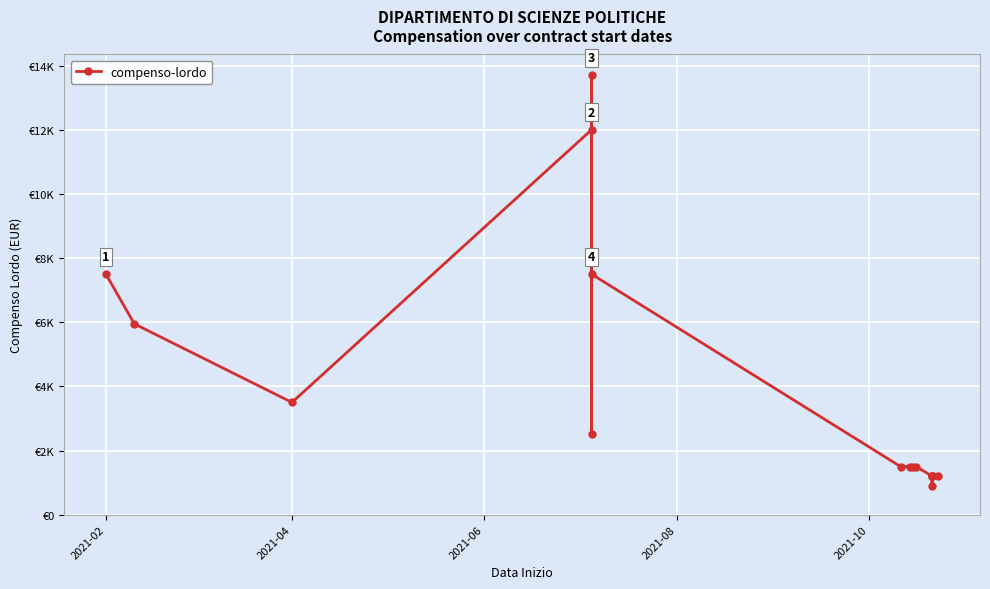

How many points are higher than both their immediate neighbors (excluding endpoints)?

2